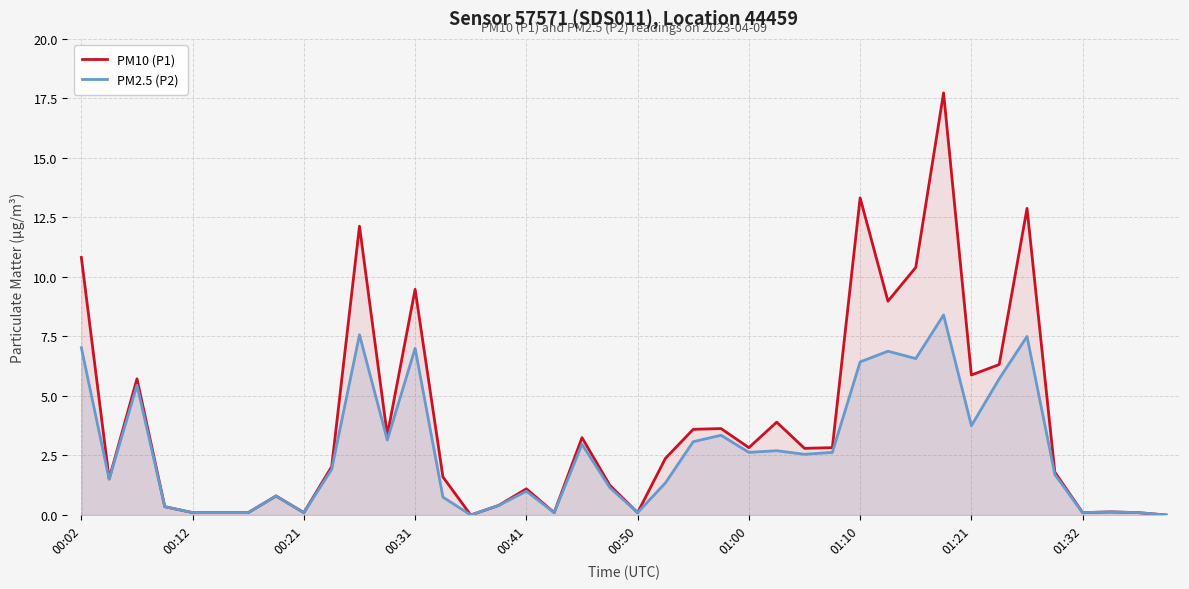

Does the chart display data point markers on the line(s)?

No